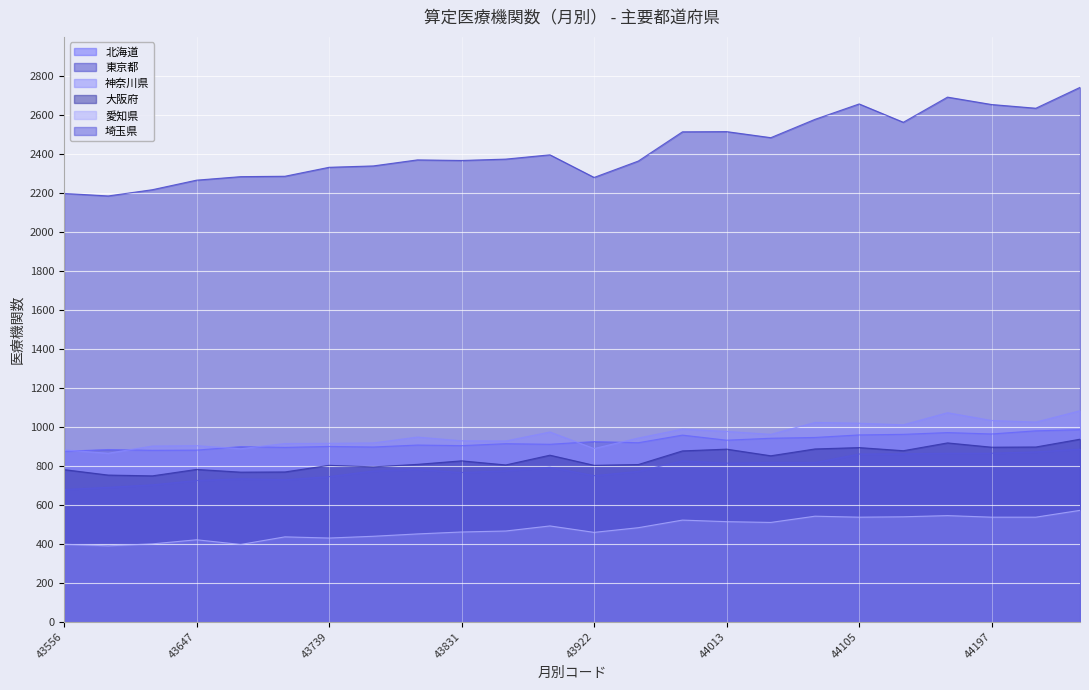

What is the value of the 東京都 point at the 12th from the left?

2395